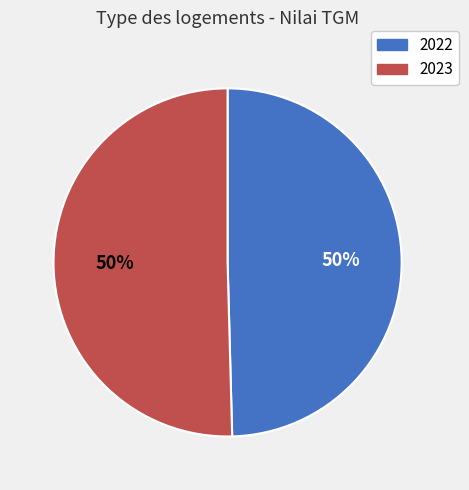

Which slice represents more than half of the pie?

2023